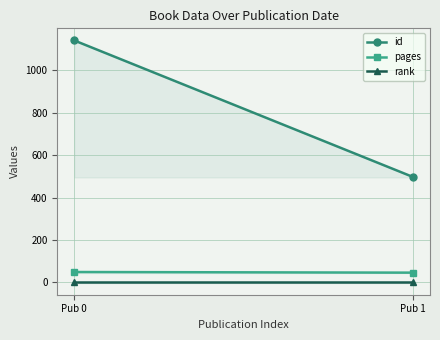

Reading left to right, what are all the values shown in this chart?

id: 1141	497
pages: 49	46
rank: 1	1